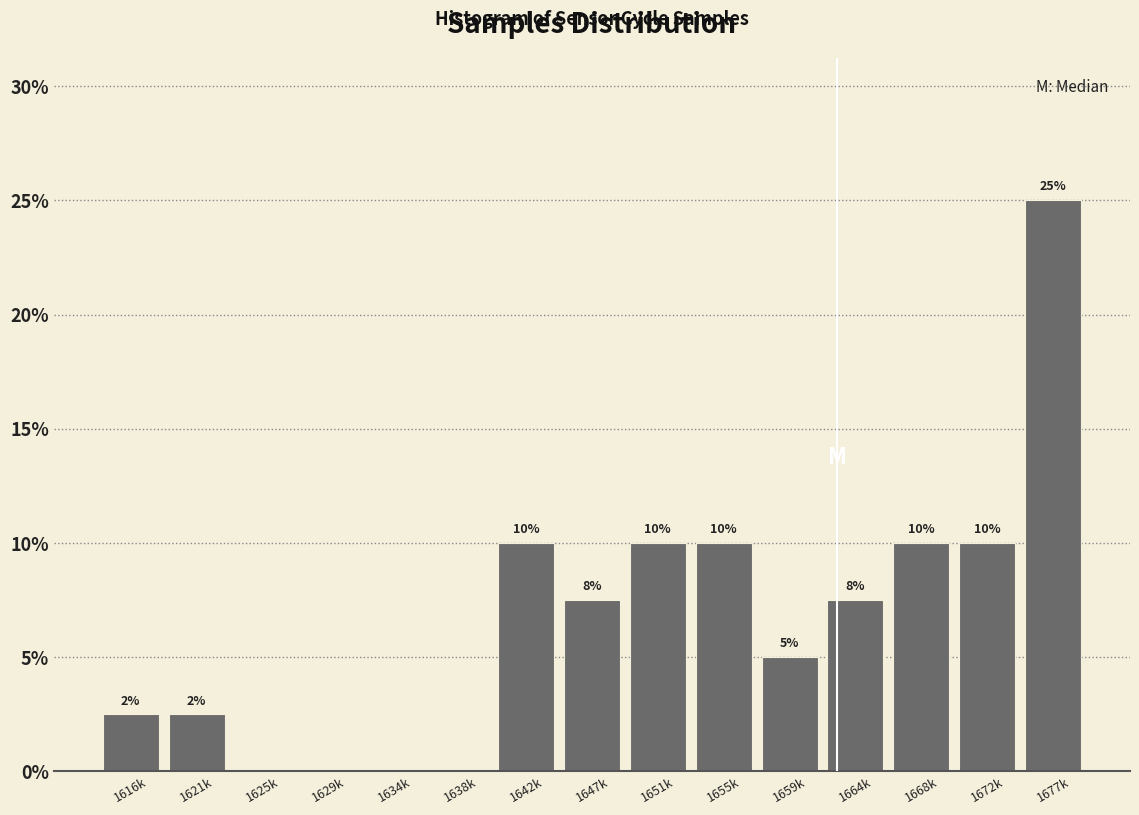

Where does the data first go above 7?

1642k